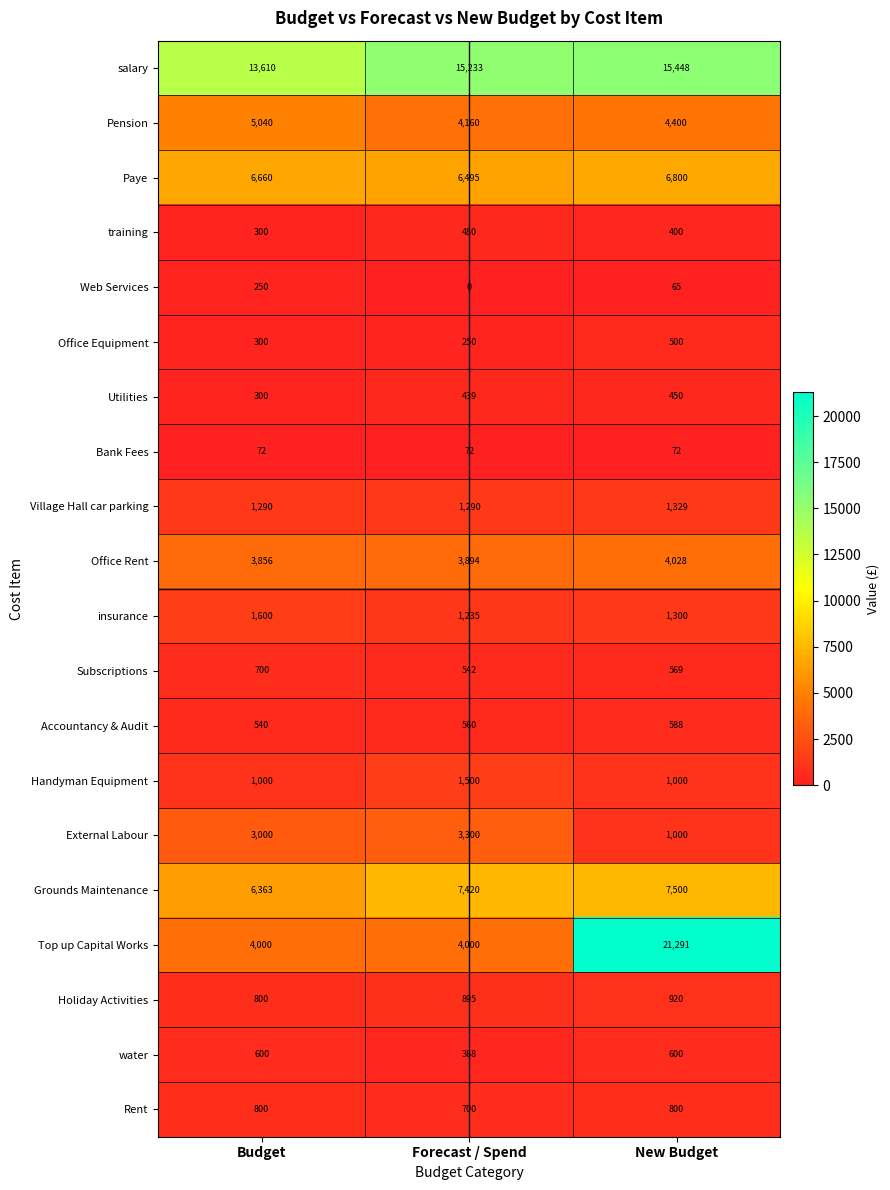

Is it true that water equals 908 at Budget?

False